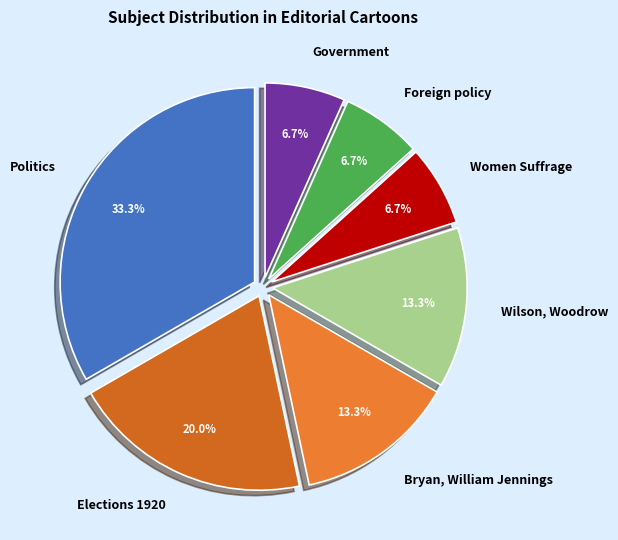

Approximately how many times larger is the value at Foreign policy compared to Politics?

0.2